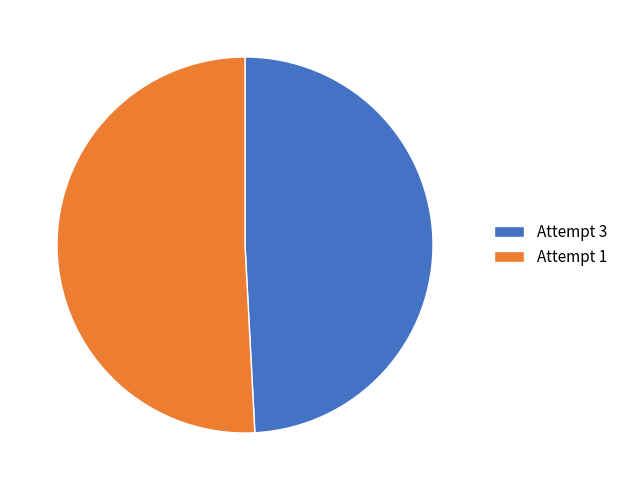

Count the number of slices in the pie.

2